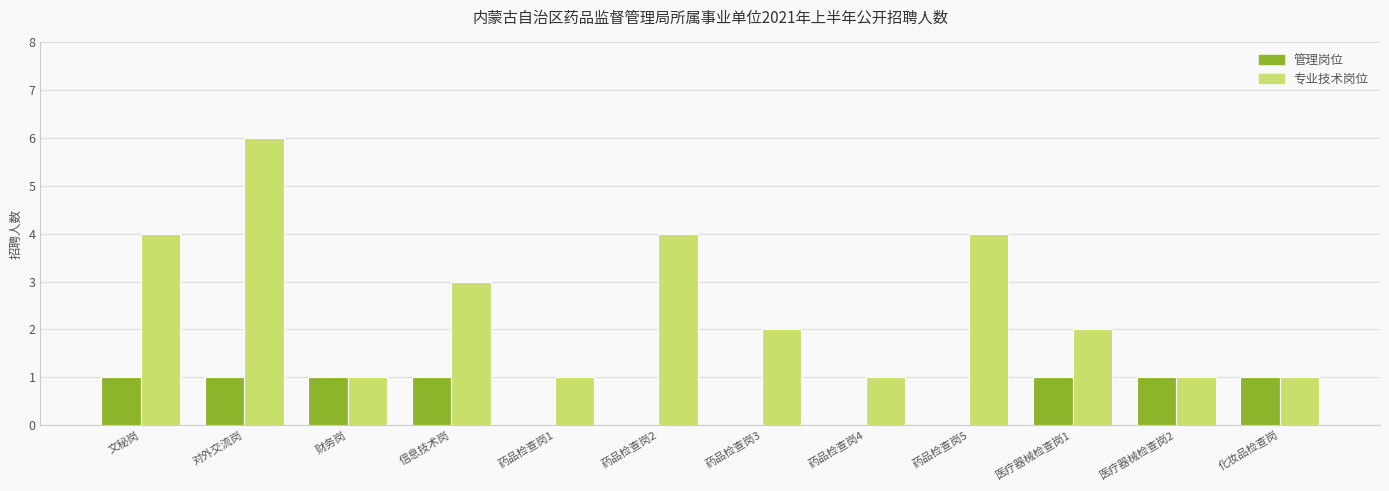

At which category is the sum across all series the highest?

对外交流岗